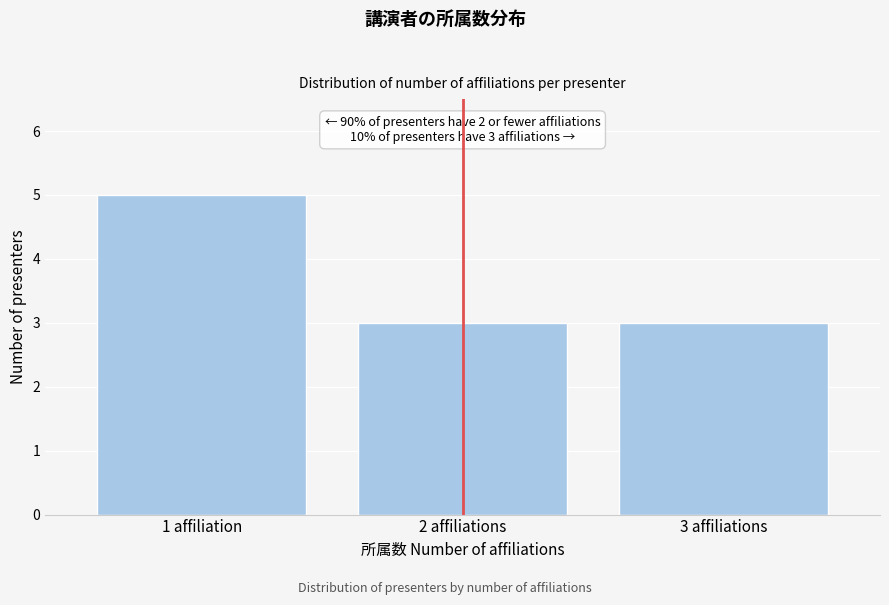

Reading left to right, what are all the values shown in this chart?

1 affiliation=5	2 affiliations=3	3 affiliations=3